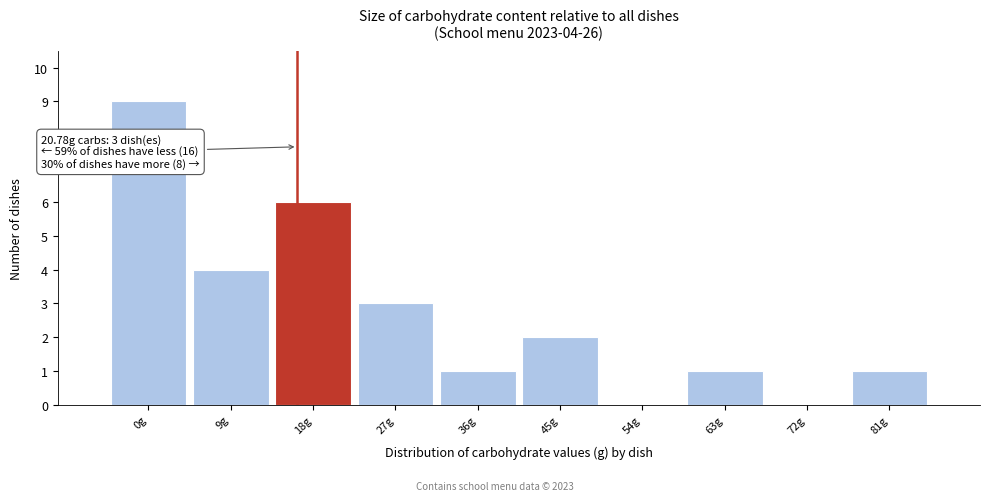

Reading left to right, list all the values displayed in this chart.

0g=9	9g=4	18g=6	27g=3	36g=1	45g=2	54g=0	63g=1	72g=0	81g=1